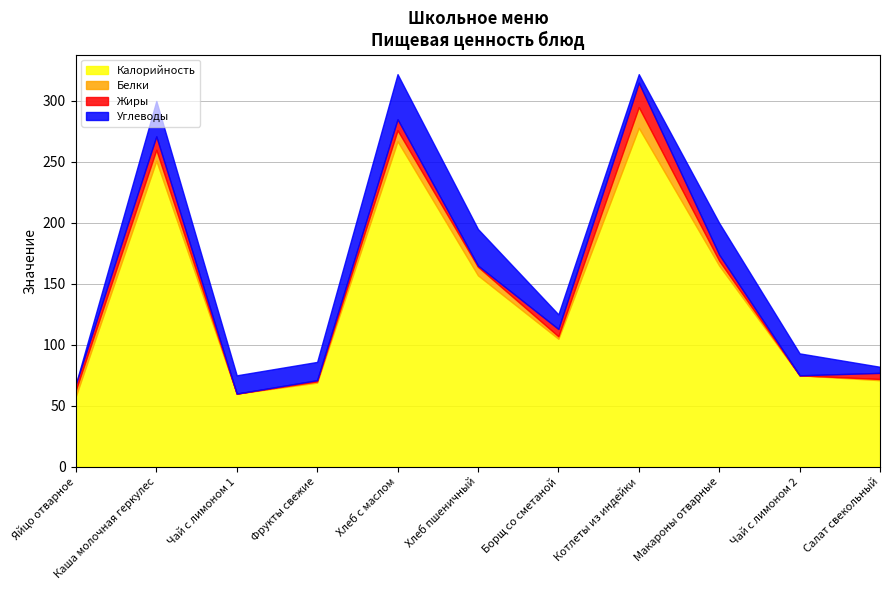

What is the value of the Углеводы point at the 3rd from the left?

15